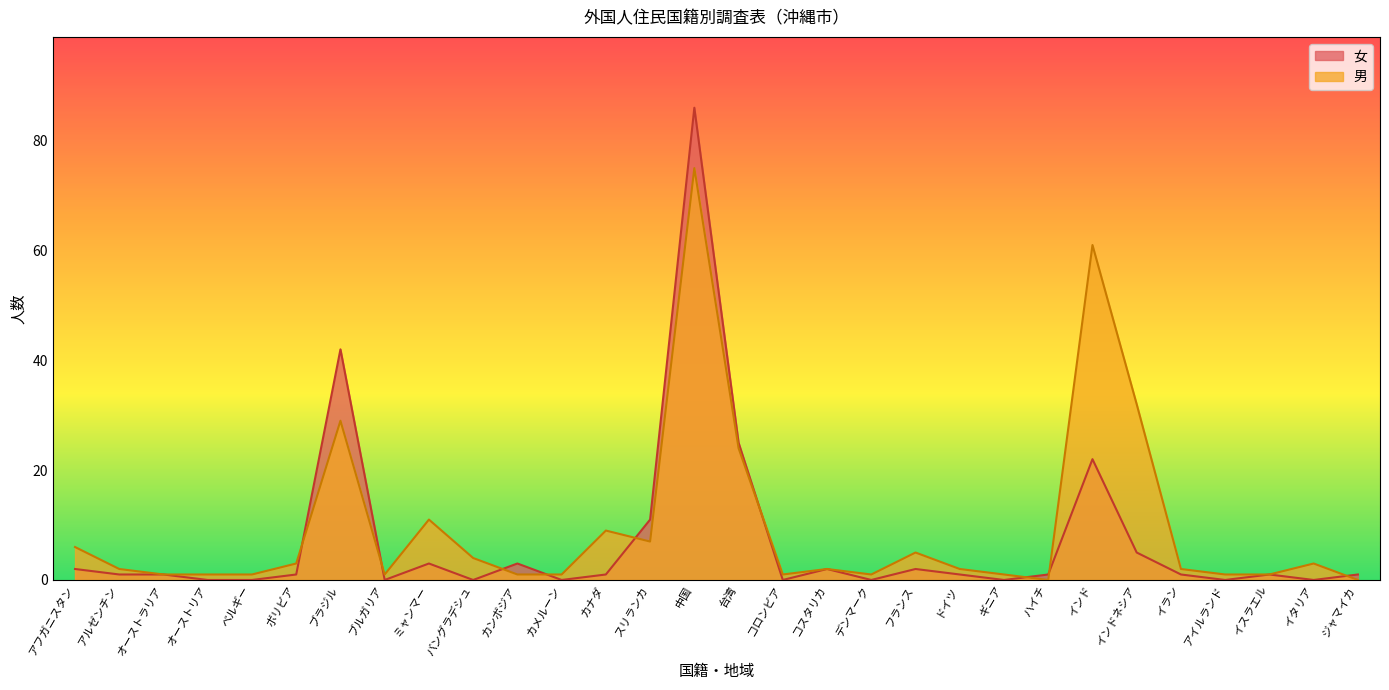

List the series in order of their peak value, lowest first.

男, 女